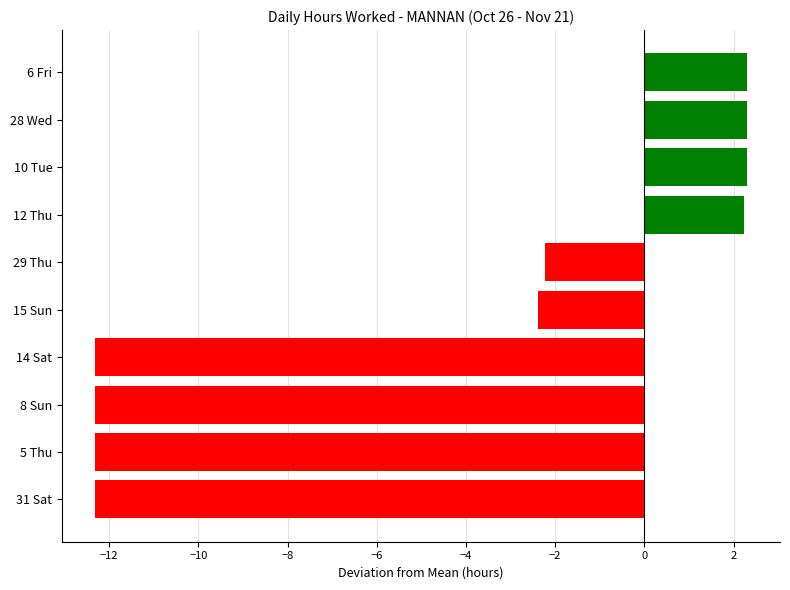

What is the maximum value shown in the chart?

2.3